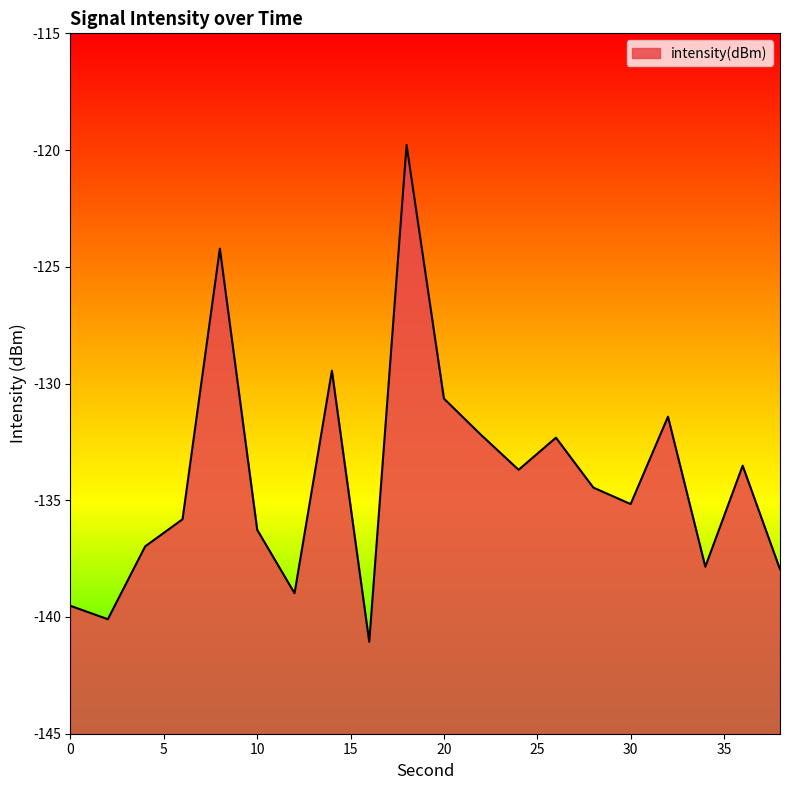

At which category does the data reach its first local peak?

8